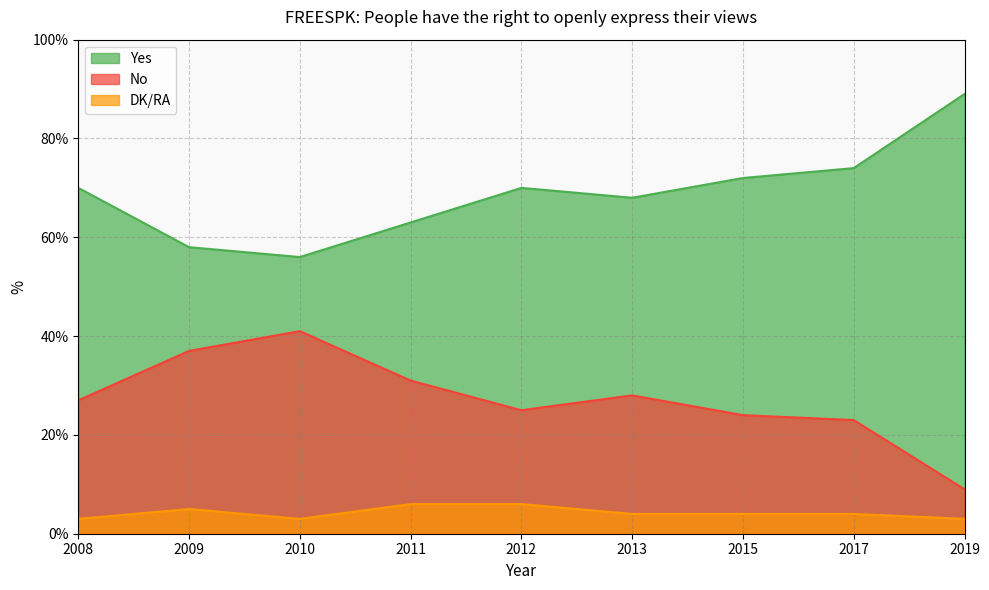

What is the value of the No point at the 7th from the left?

24